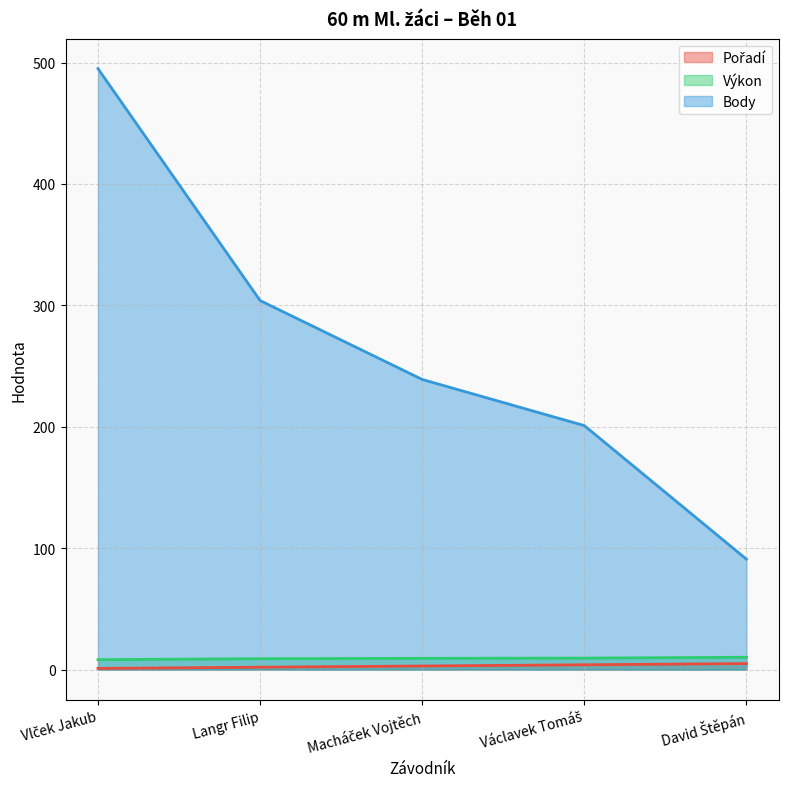

True or false: Pořadí and Výkon cross at least once.

False